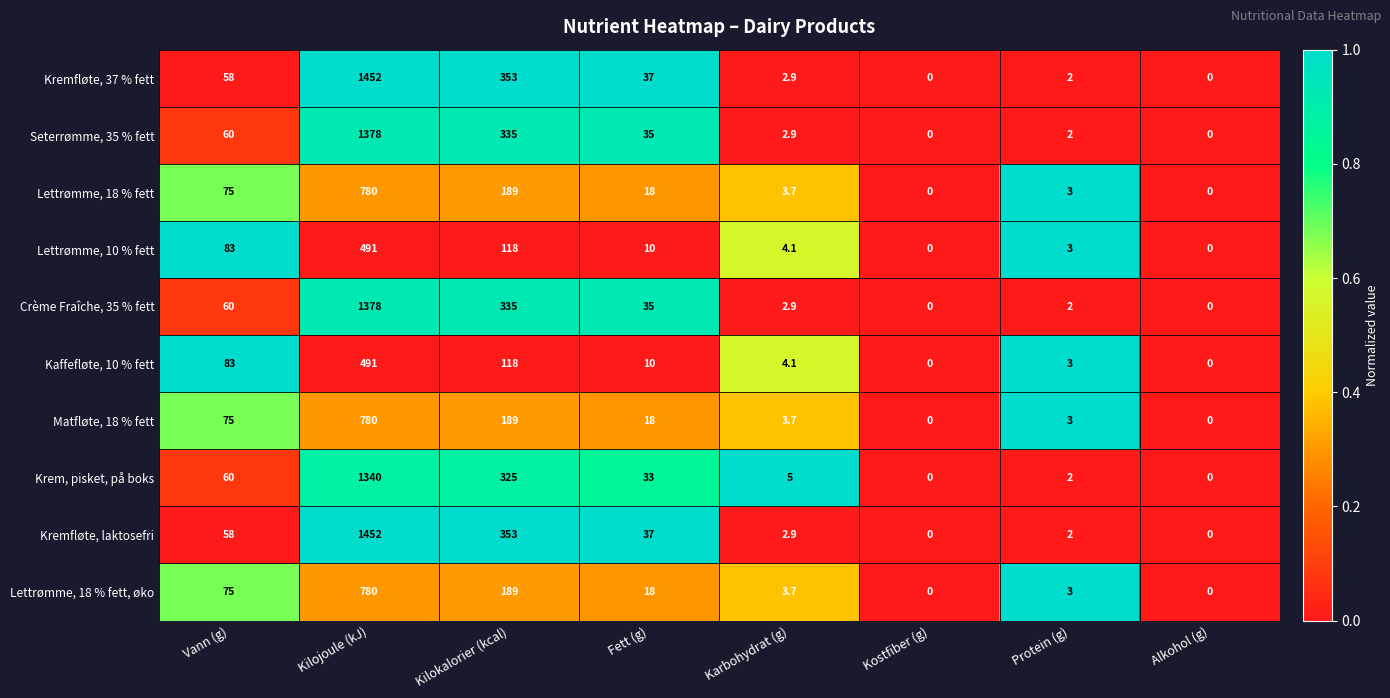

What is the sum of all Lettrømme, 18 % fett values?

1068.7